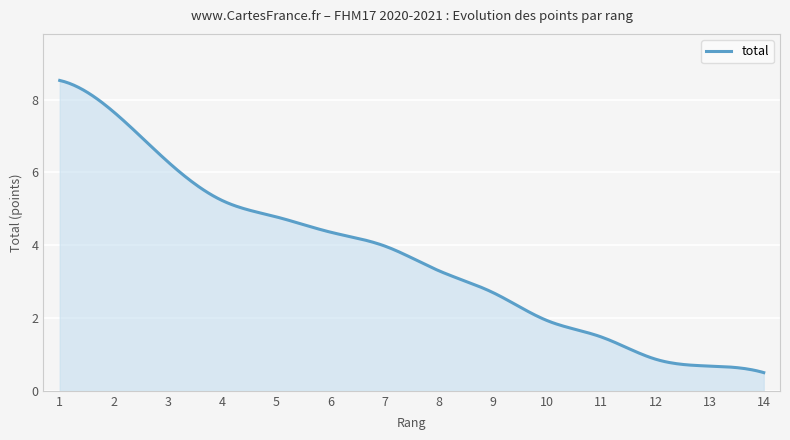

What is the greatest value displayed?

8.5